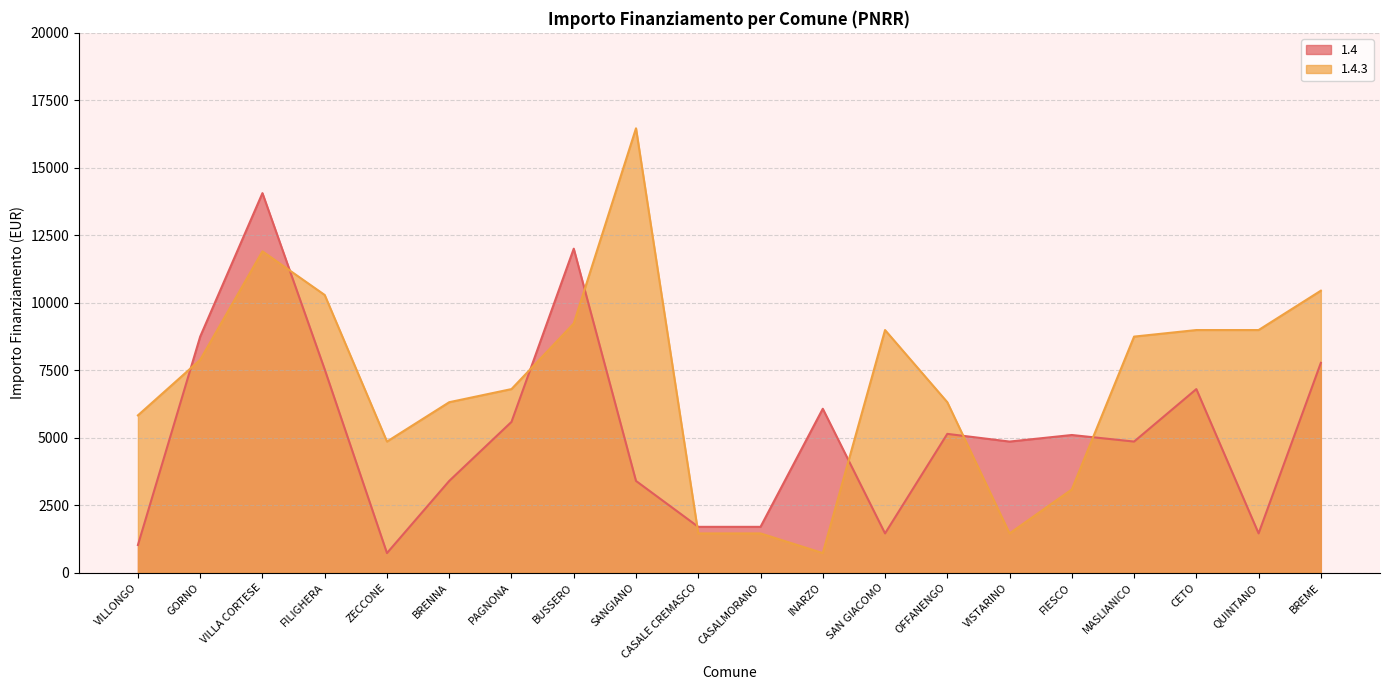

At which label is 1.4 closest to 7396?

FILIGHERA